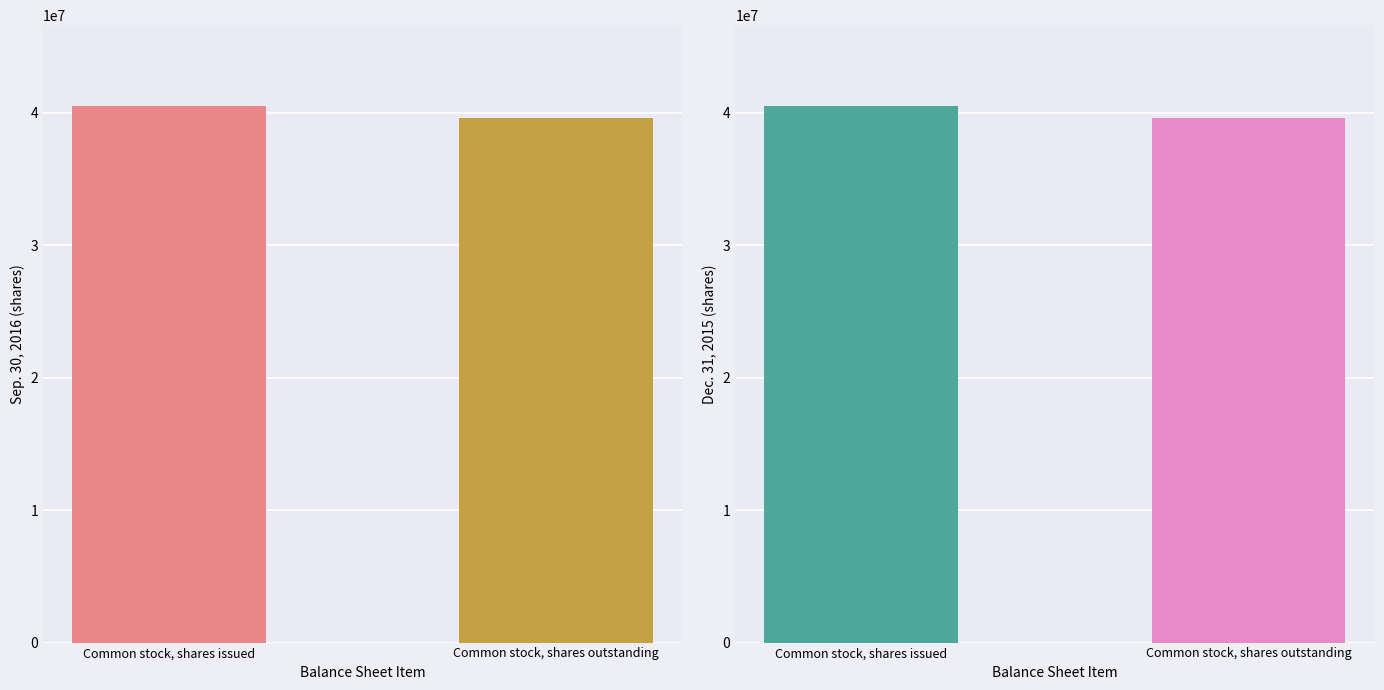

How many values in the Sep. 30, 2016 series are below 40516892?

1